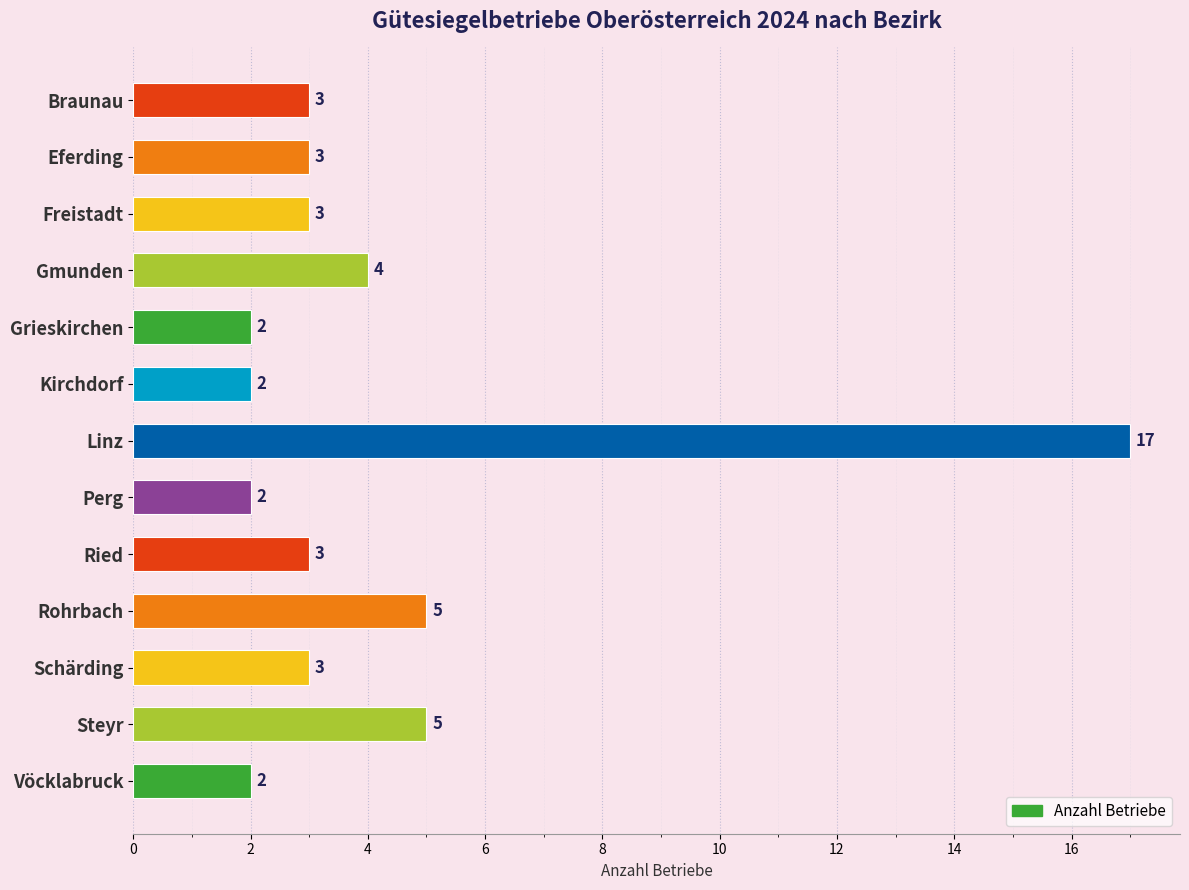

What is the difference between the second highest and minimum values?

3